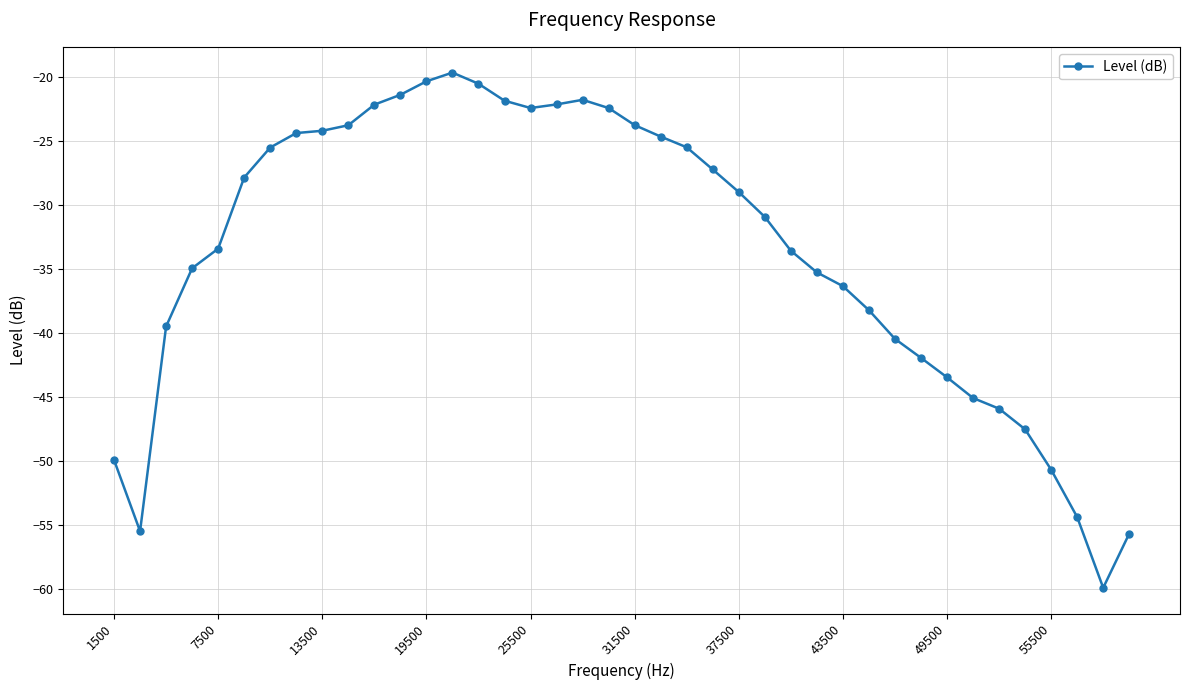

What is the greatest value displayed?

-19.6